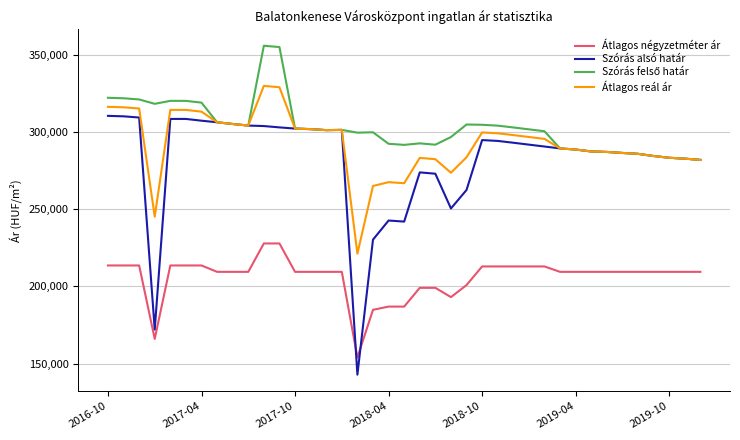

True or false: Szórás alsó határ and Átlagos négyzetméter ár intersect in this chart.

True